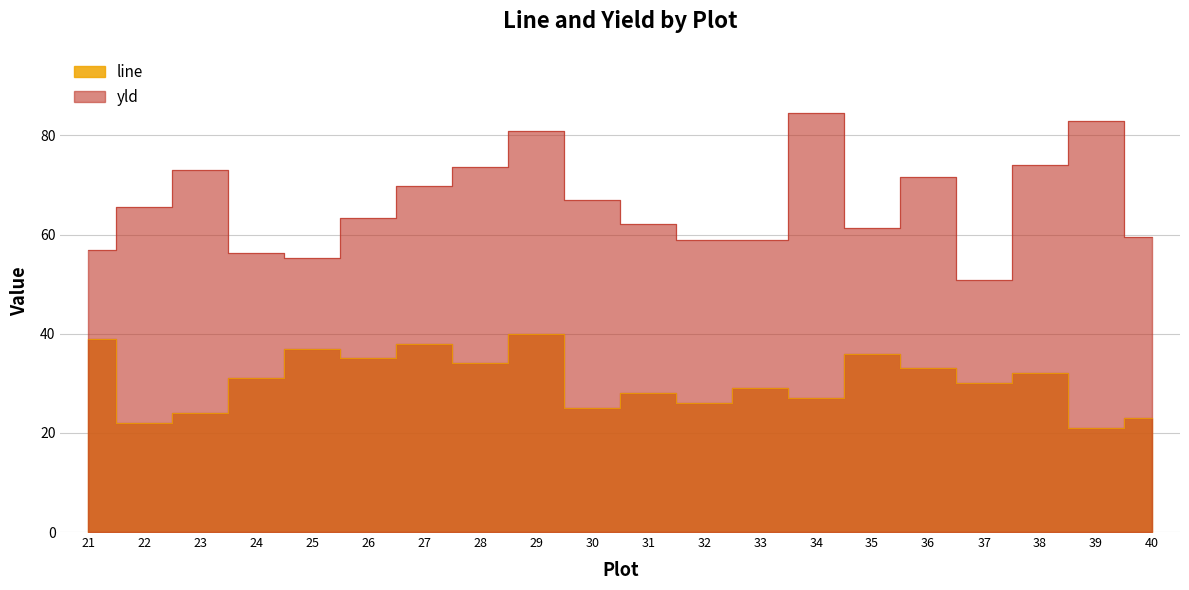

What is the sum of all line values?

610.0